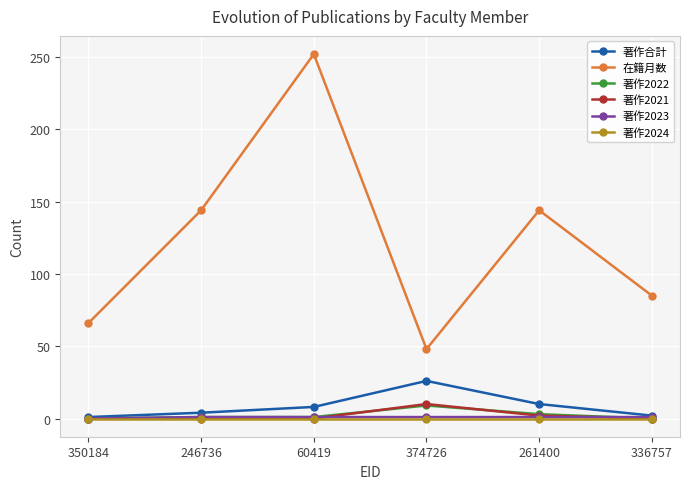

Is this an area chart (filled region under the line)?

No